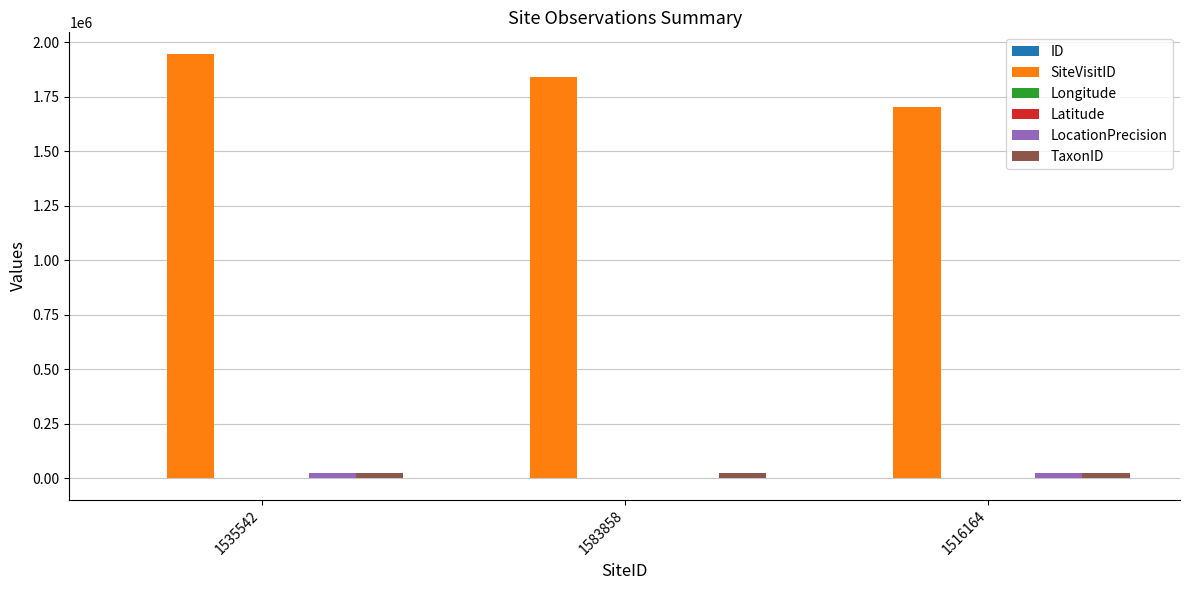

What is the maximum value shown in the chart?

1947844.0